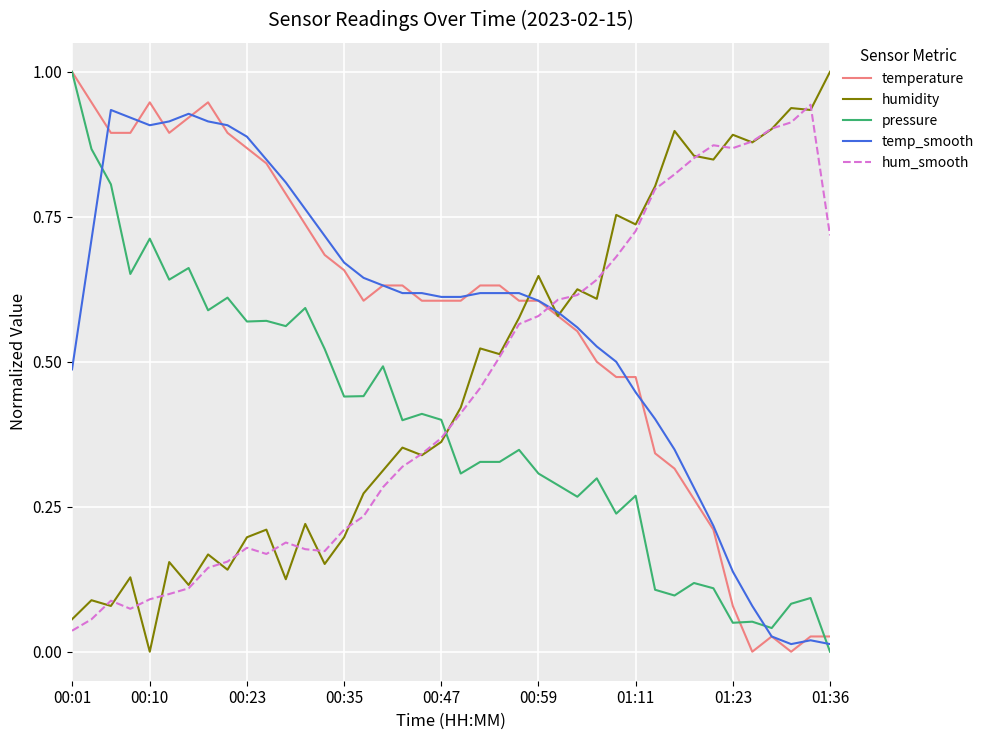

How many times do hum_smooth and pressure cross each other?

1